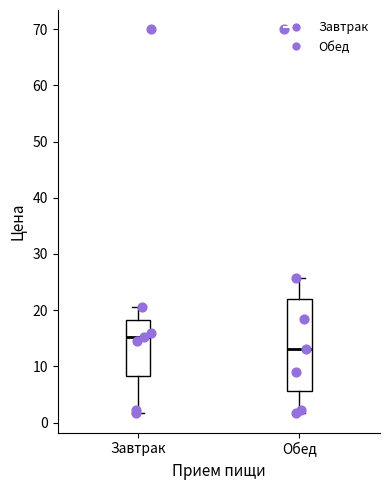

Comparing the boxes themselves (not the whiskers), which one is the tallest?

Обед